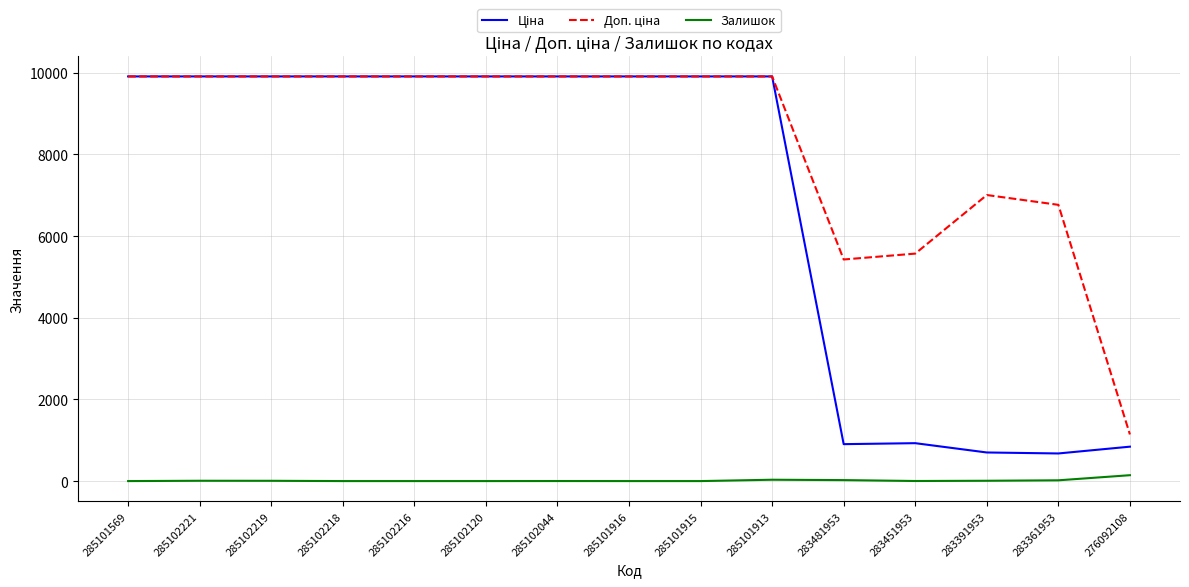

True or false: Залишок has more than 0 interior local peaks.

True